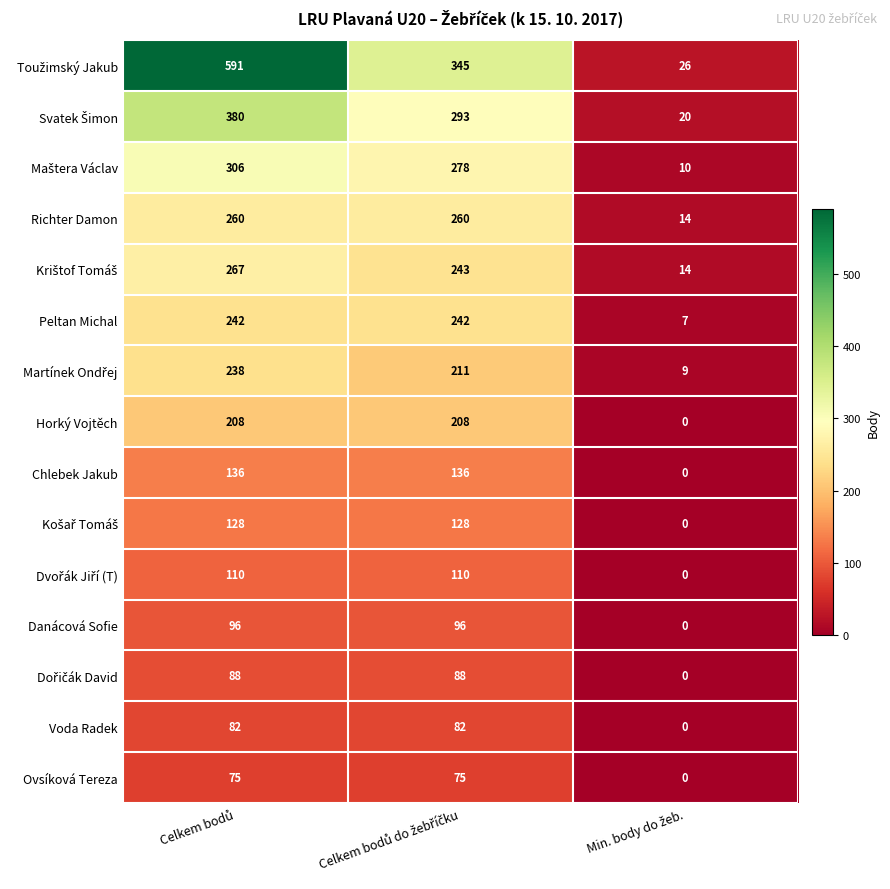

How many Voda Radek values are between 0 and 82?

3